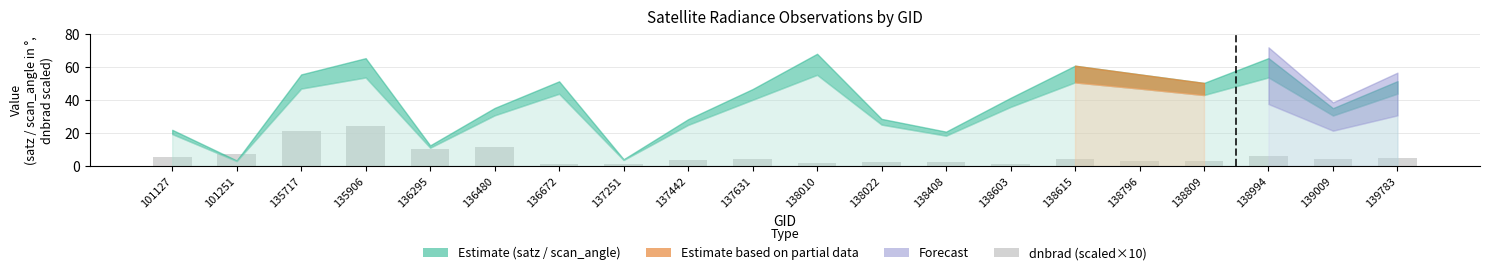

Is it true that the value at 139783 is 4.7?

True